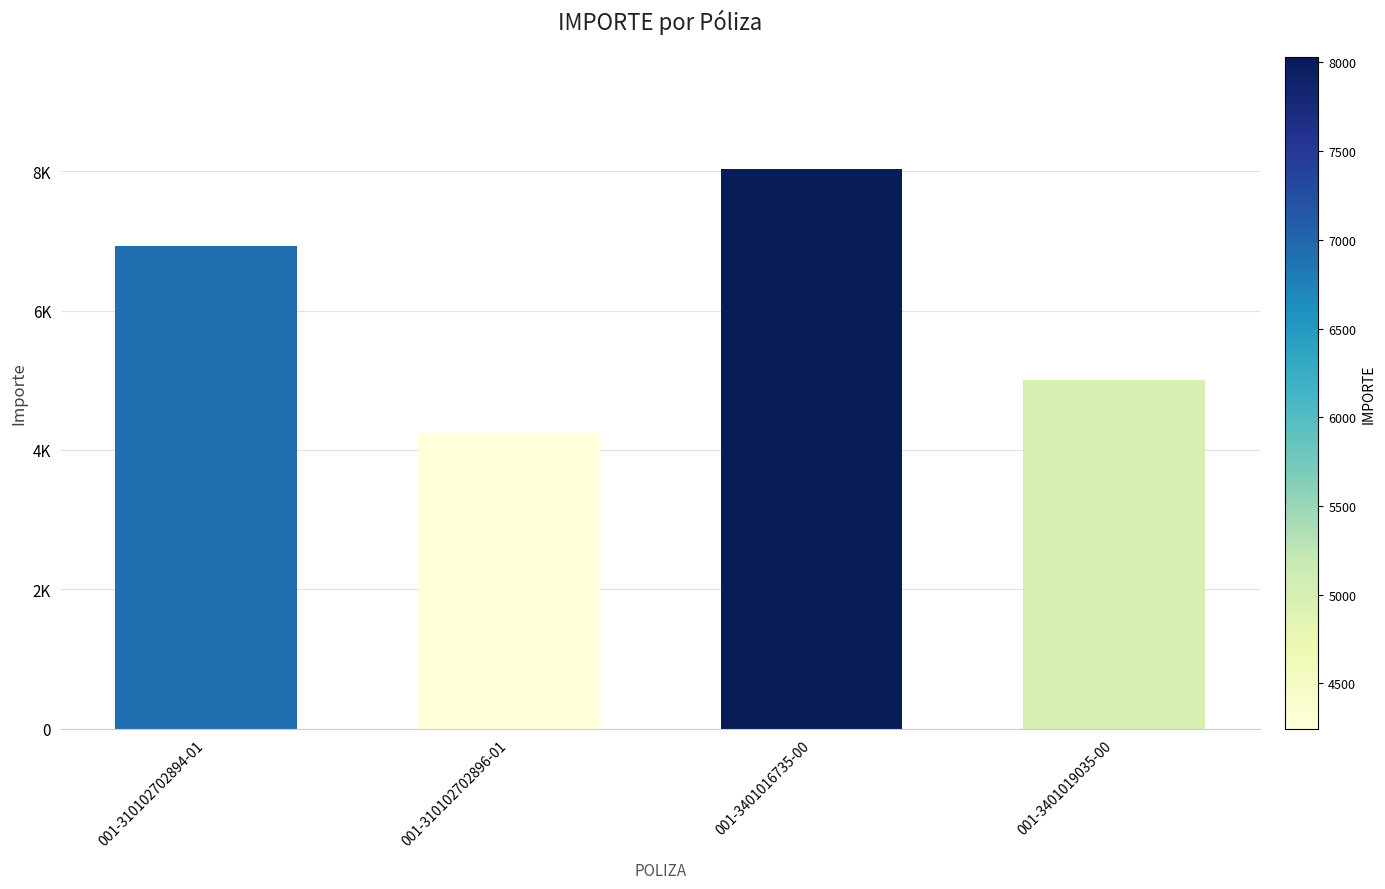

What is the label of the 4th bar from the left?

001-3401019035-00